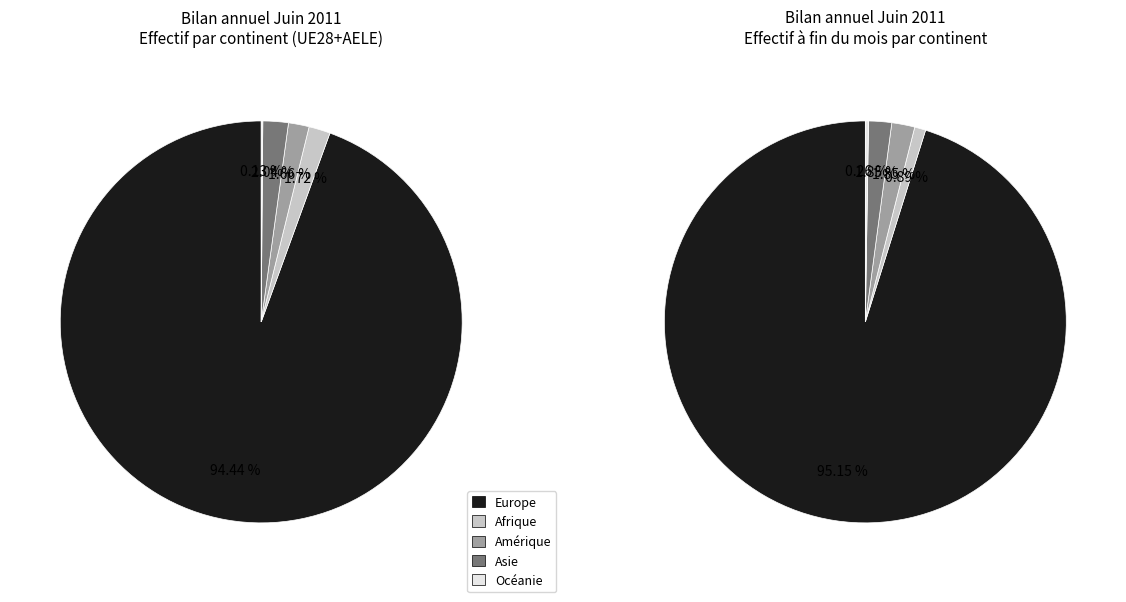

To the nearest percent, what is the difference between the largest and smallest slice percentages?

94%